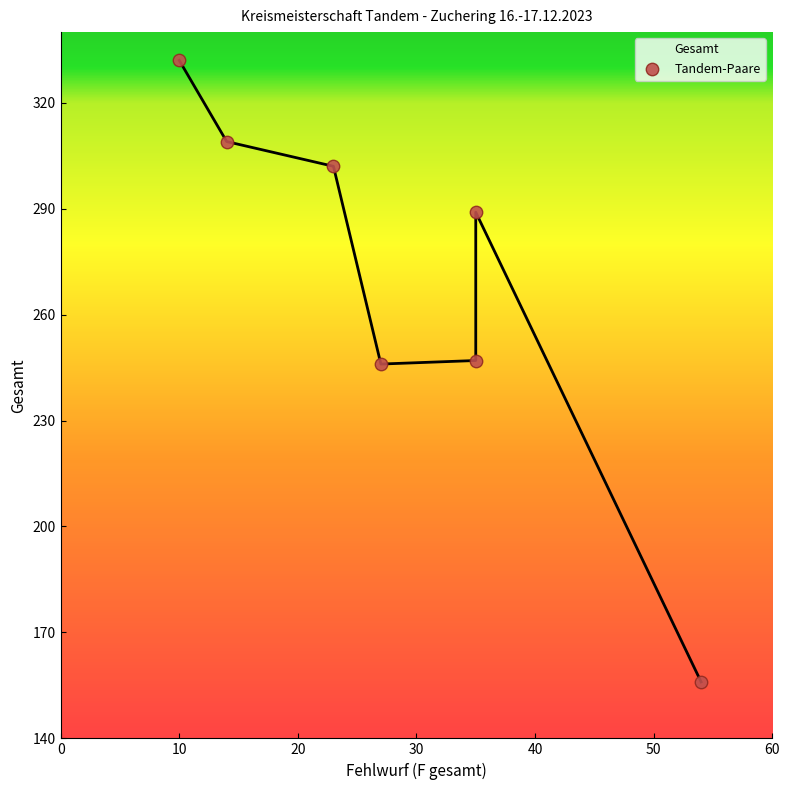

Approximately how many times larger is the value at Jakob/Schannen compared to Pickhard/Pickhard?

1.6